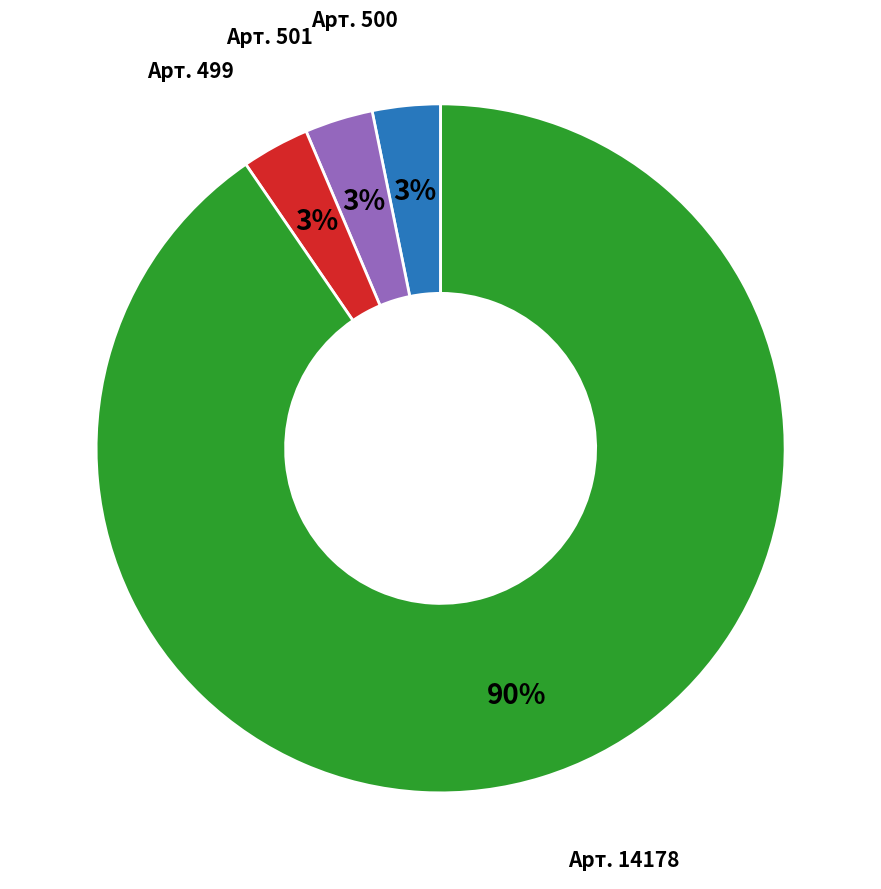

To the nearest percent, what is the average slice percentage?

25%